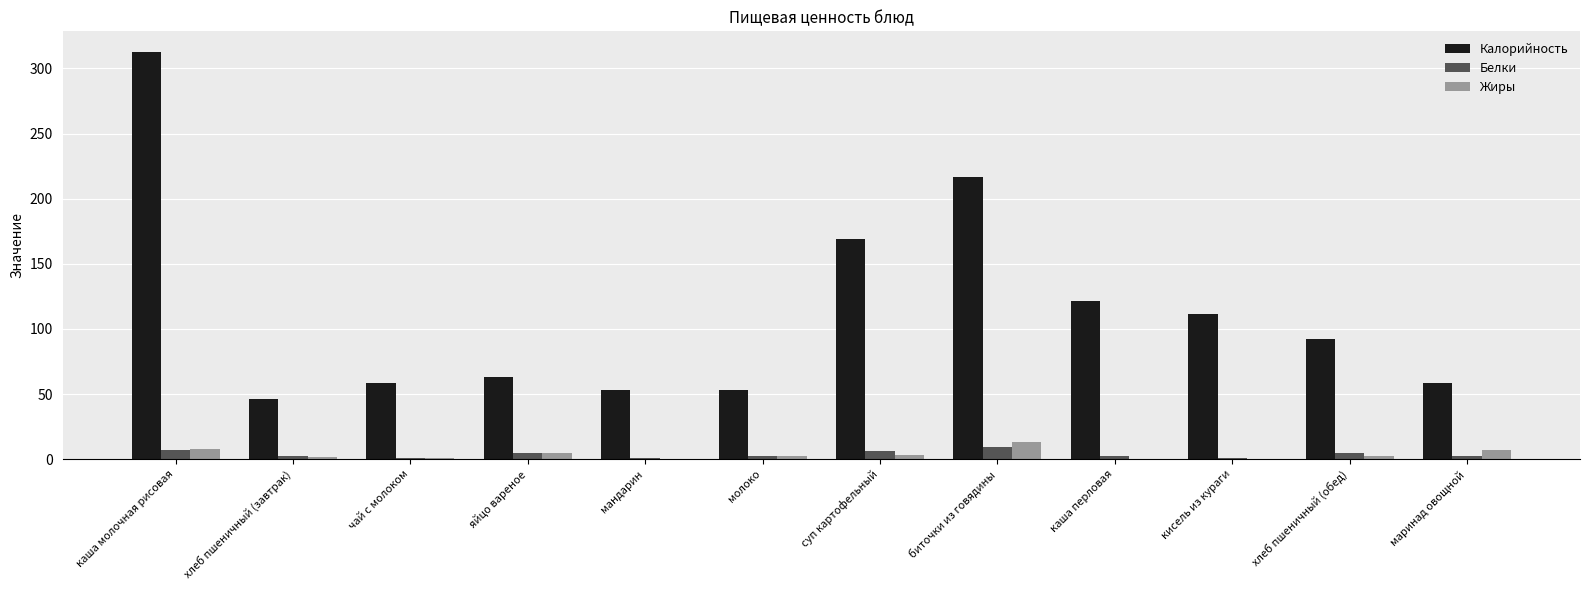

Is it true that Калорийность equals 92.7 at маринад овощной?

False